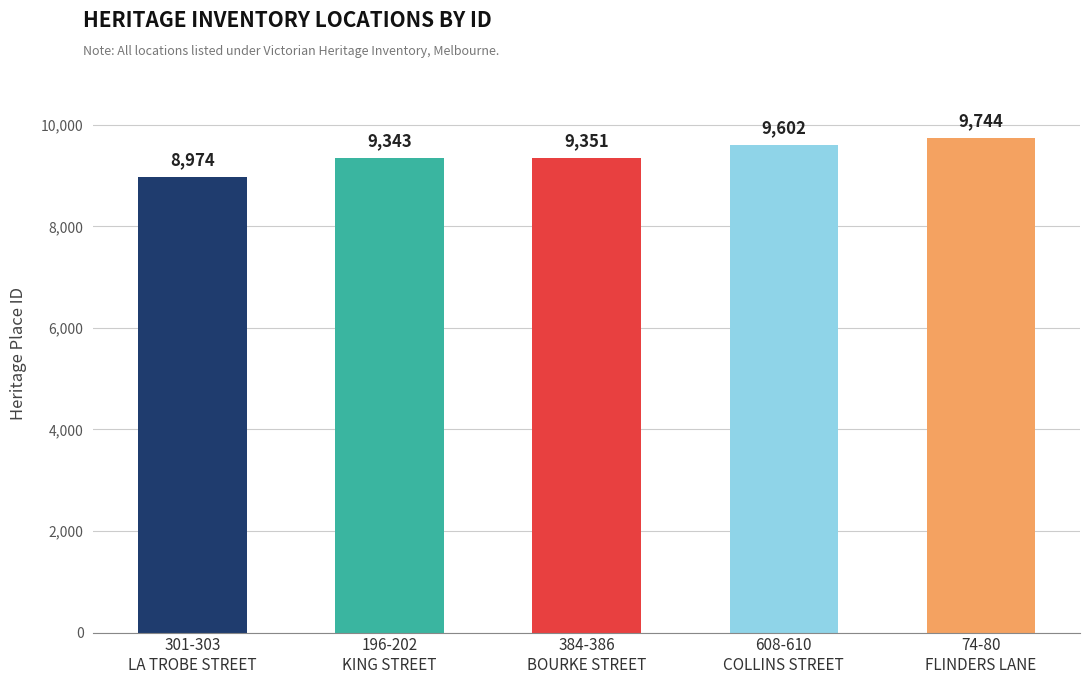

Reading left to right, what are all the values shown in this chart?

8974	9343	9351	9602	9744